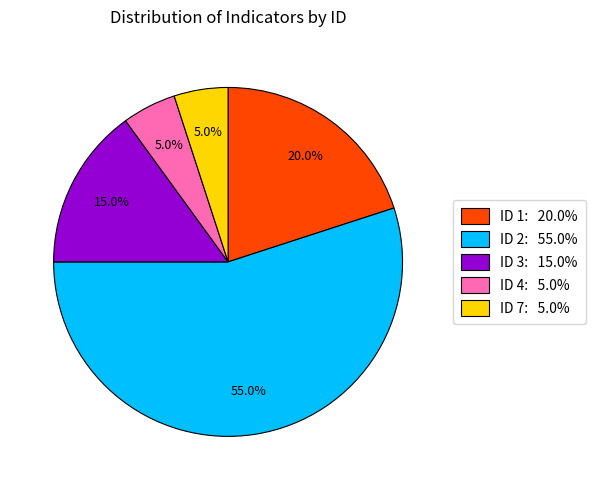

How many slices are in this pie chart?

5